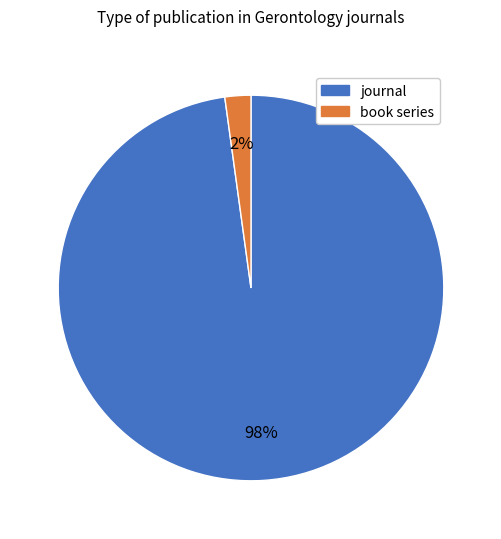

Is it true that journal is 98% of the pie?

True